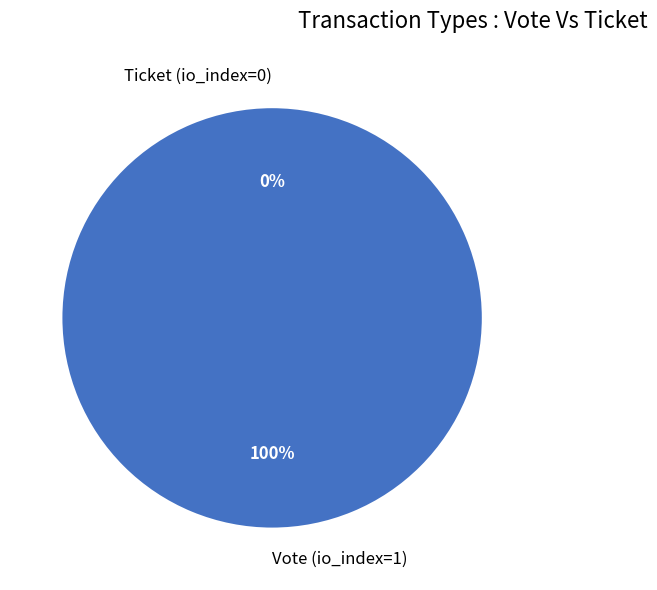

What is the majority slice?

Vote (io_index=1)